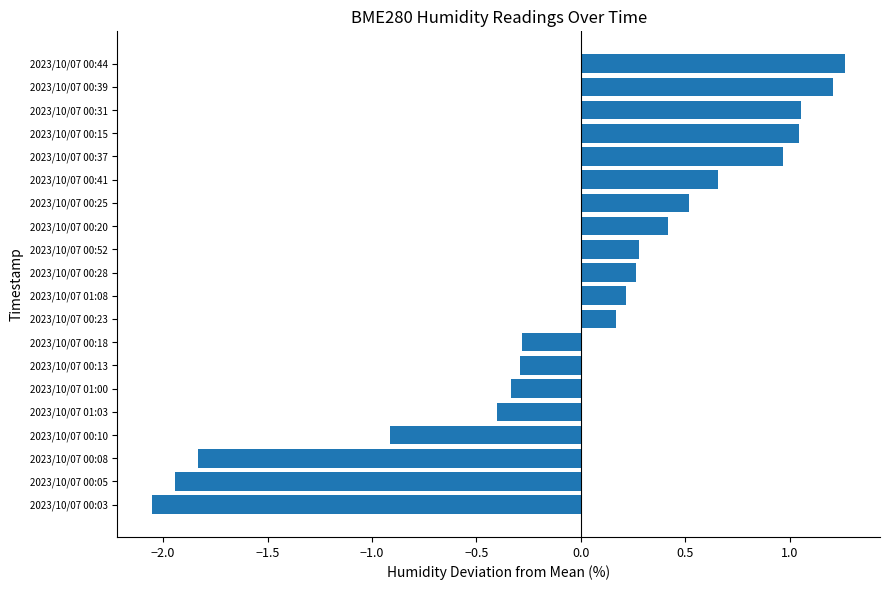

What is the sum of the values at 2023/10/07 00:25 and 2023/10/07 00:52?

0.8